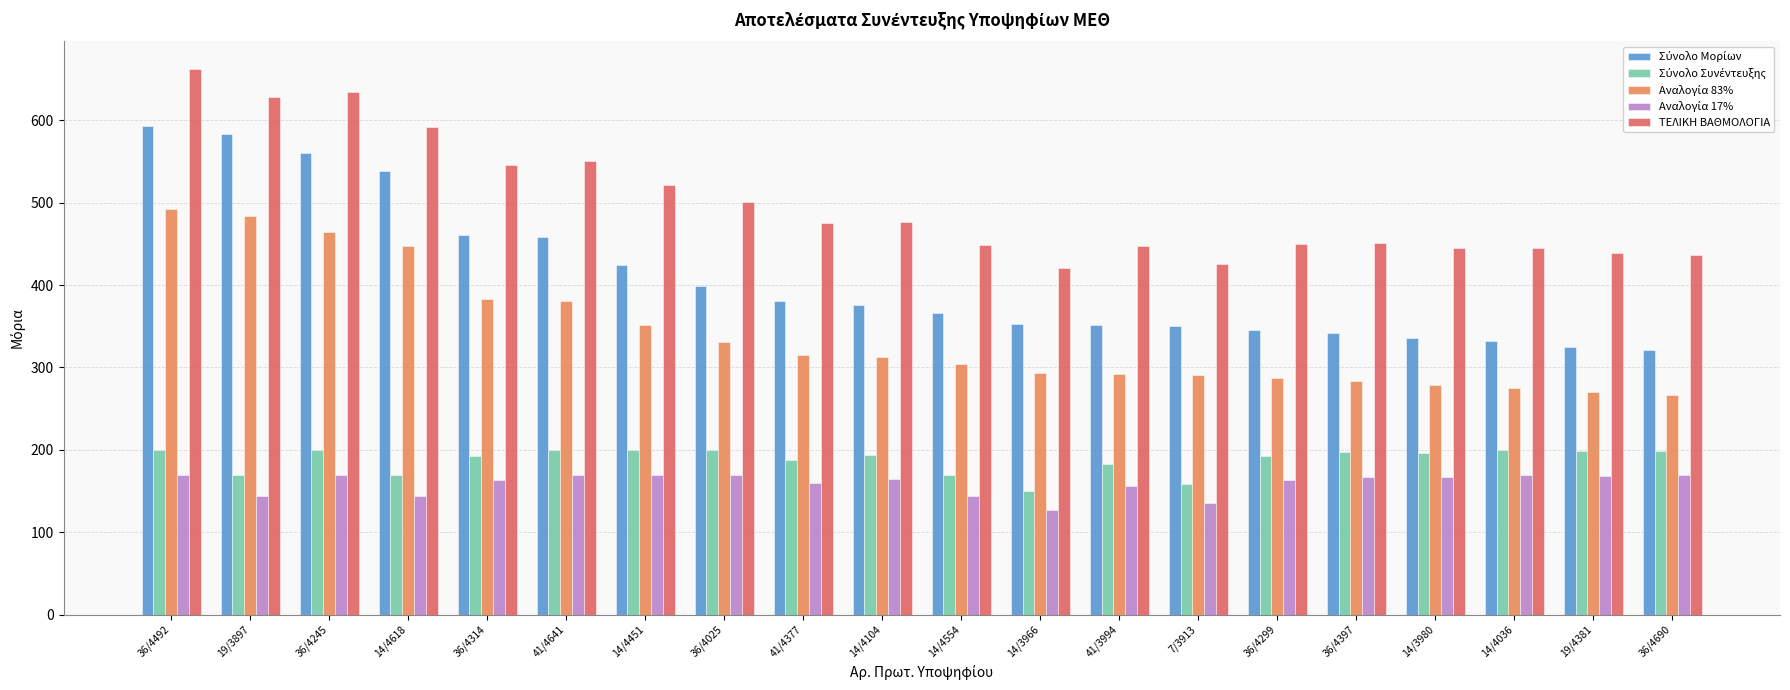

Count the number of categories in the chart.

20